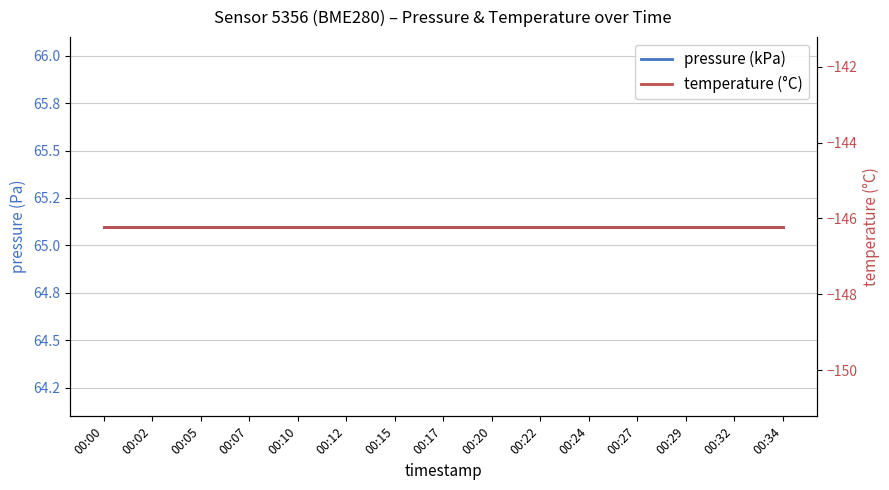

Is it true that pressure (kPa) equals 103.3 at 00:15?

False